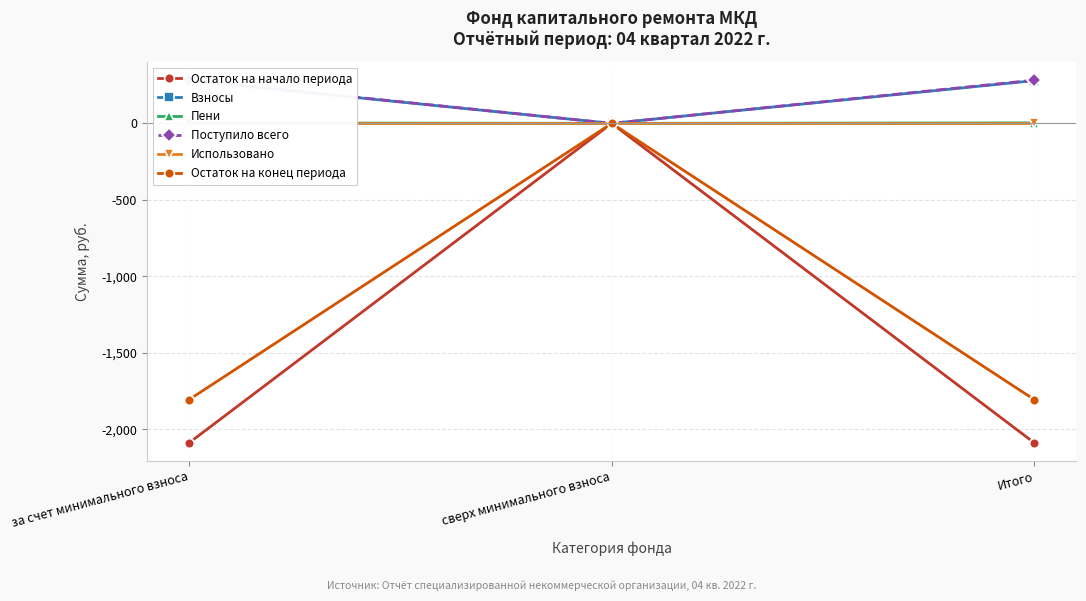

Rank the categories by Взносы value from lowest to highest.

сверх минимального взноса, за счет минимального взноса, Итого